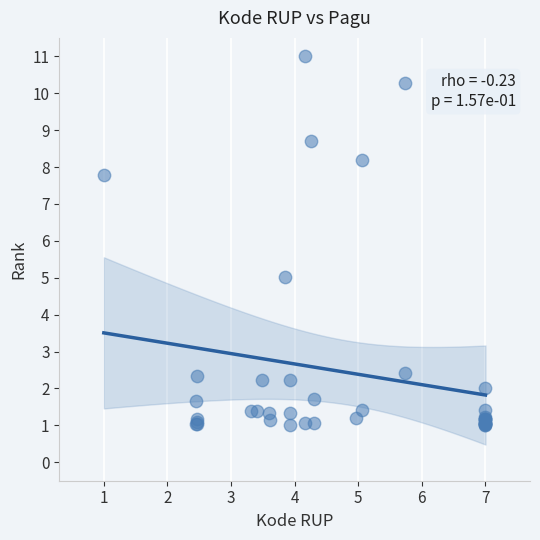

What Y value in the scatter plot is closest to 6?

5.0